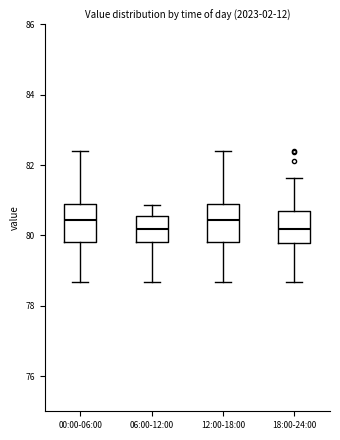

Reading left to right, read every box against the y-axis: the position of its median line, the range the box covers, and the ends of its whiskers. The values are not printed on the chart, so give them approximately, as read against the axis.

00:00-06:00: median 80.4, box 79.8 to 80.8, whiskers 78.6 to 82.4
06:00-12:00: median 80.2, box 79.8 to 80.6, whiskers 78.6 to 80.8
12:00-18:00: median 80.4, box 79.8 to 80.8, whiskers 78.6 to 82.4
18:00-24:00: median 80.2, box 79.8 to 80.6, whiskers 78.6 to 81.6